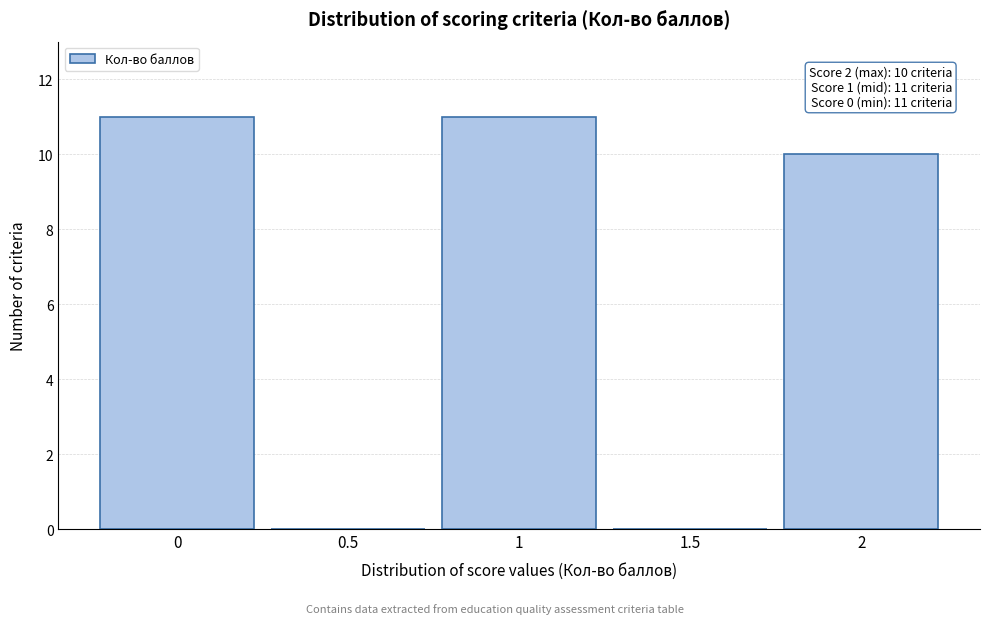

Reading right to left, transcribe all the data shown in this chart.

2=10	1.5=0	1=11	0.5=0	0=11